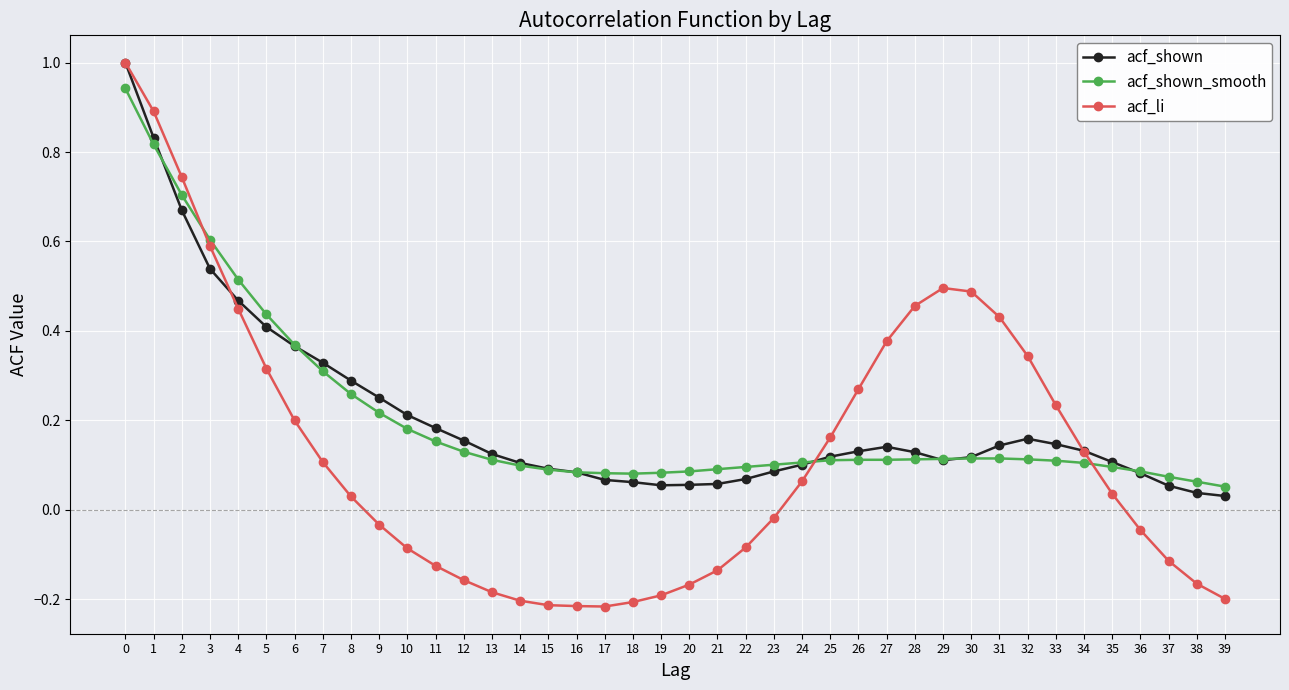

The acf_shown_smooth series shows 0.6 at 6. True or false?

False